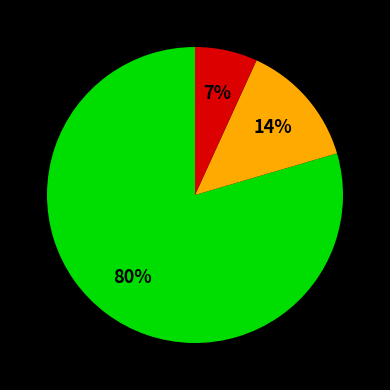

To the nearest percent, what is the average slice percentage?

33%